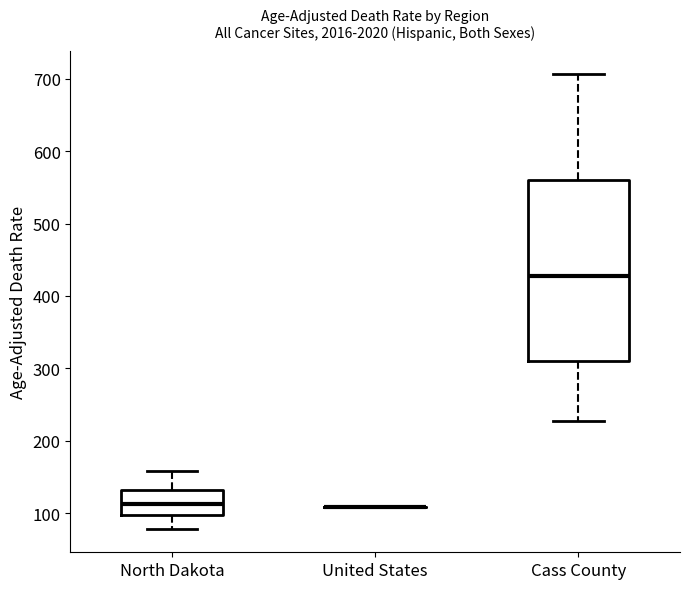

Reading left to right, read every box against the y-axis: the position of its median line, the range the box covers, and the ends of its whiskers. The values are not printed on the chart, so give them approximately, as read against the axis.

North Dakota: median 110, box 100 to 130, whiskers 80 to 160
United States: box collapsed to a line at 110, whiskers 110 to 110
Cass County: median 430, box 310 to 560, whiskers 230 to 710